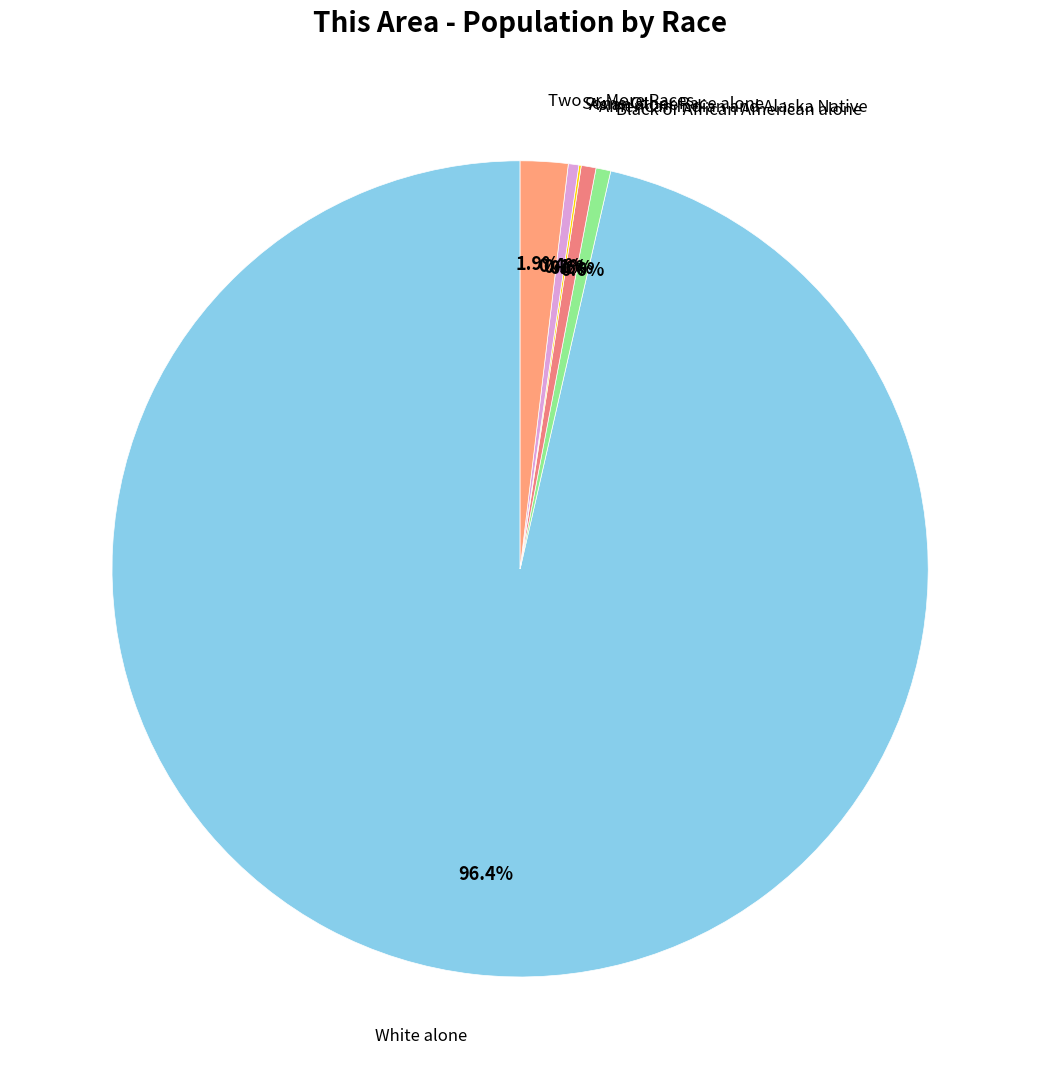

To the nearest percent, what is the difference between the largest and smallest slice percentages?

96%